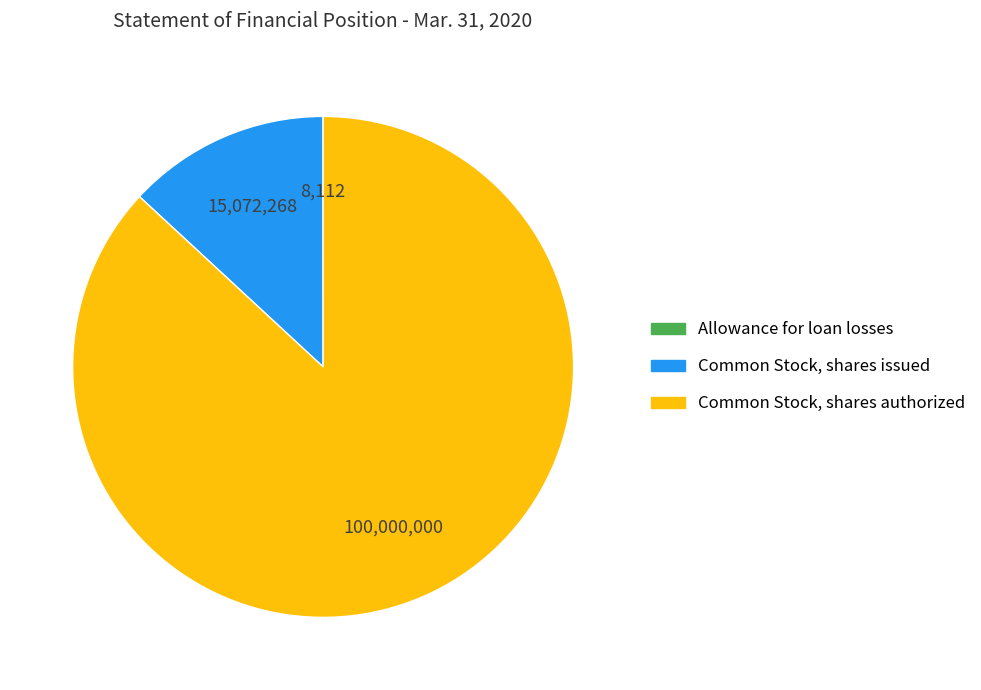

Is it true that Common Stock, shares issued is 6% of the pie?

False